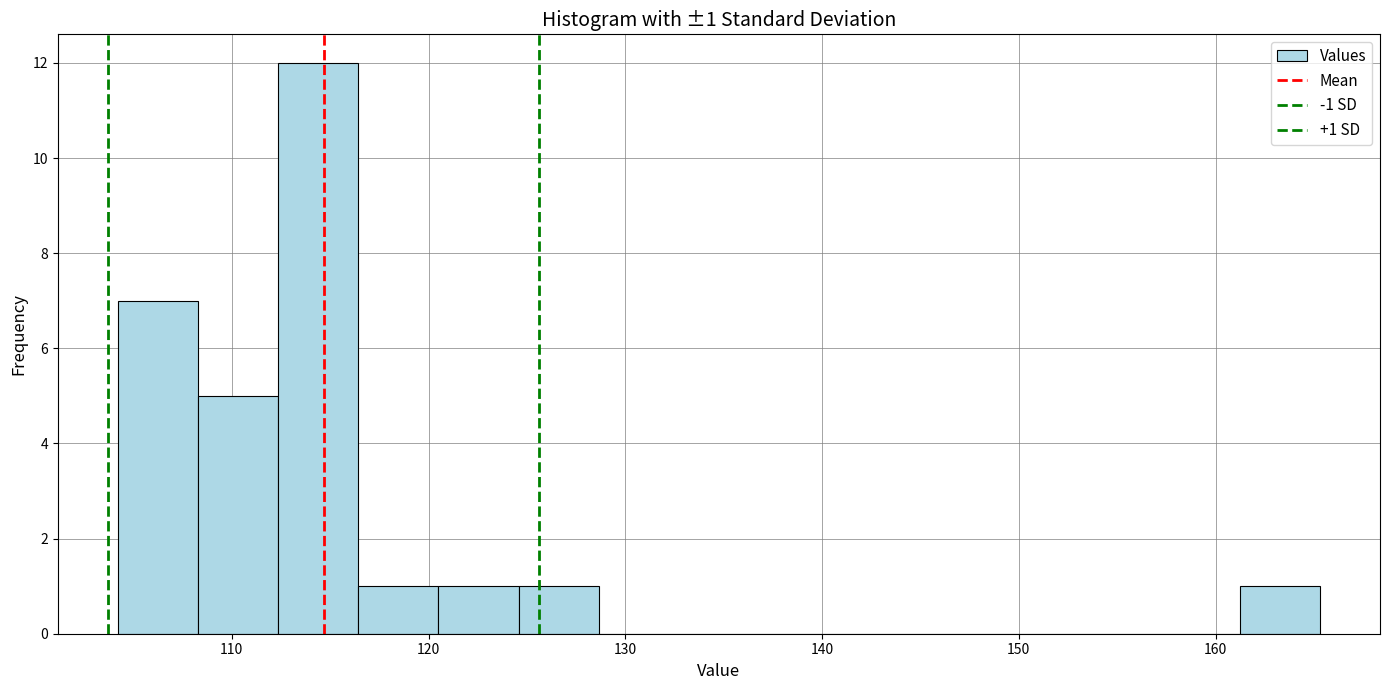

Which range on the x-axis has the tallest bar?

112 to 116